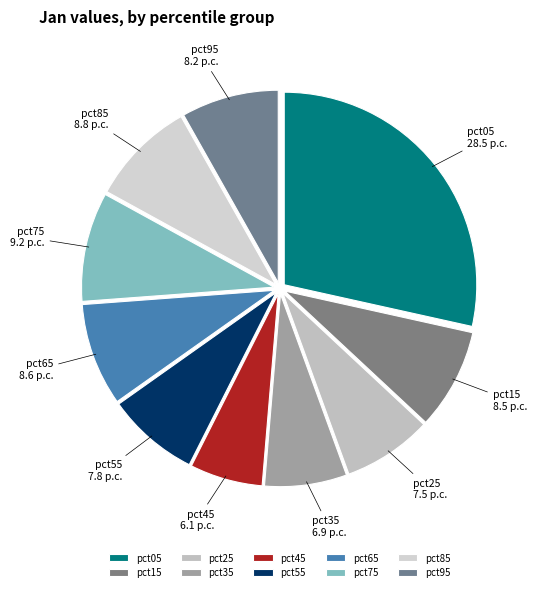

How many slices are in this pie chart?

10